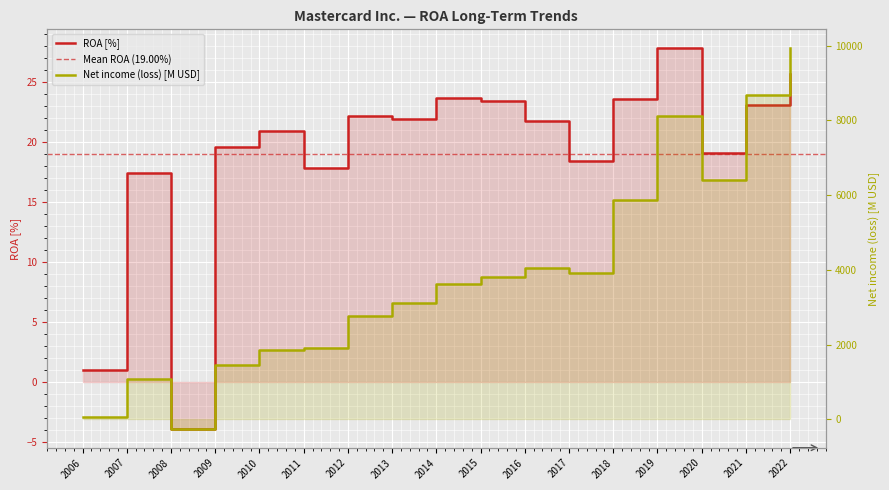

Between which two adjacent categories do Net income (loss) and ROA first intersect?

2007 and 2008